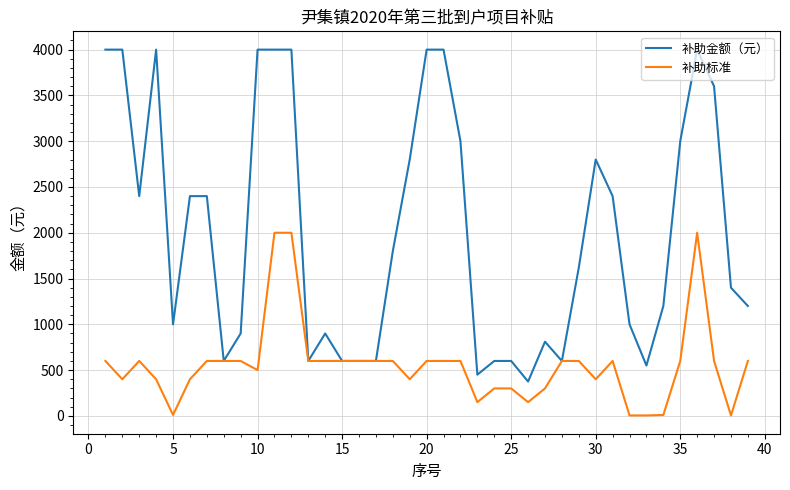

Which series has the largest total across all categories?

补助金额（元）